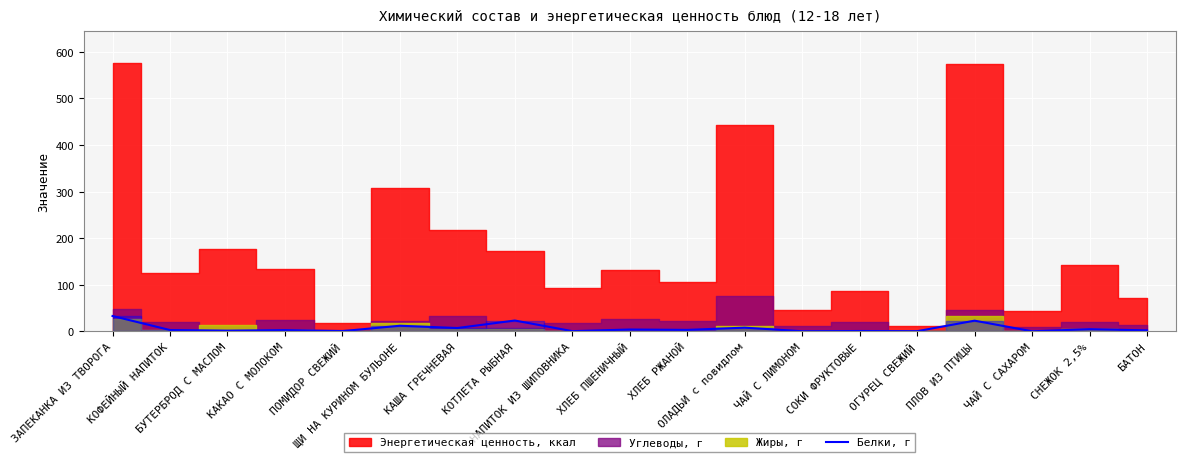

What is the change in value from БУТЕРБРОД С МАСЛОМ to ПЛОВ ИЗ ПТИЦЫ?

+21.4